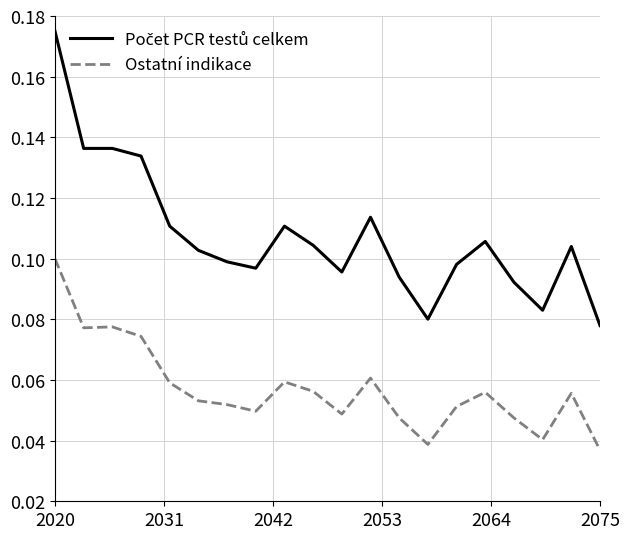

What is the greatest value displayed?

0.2